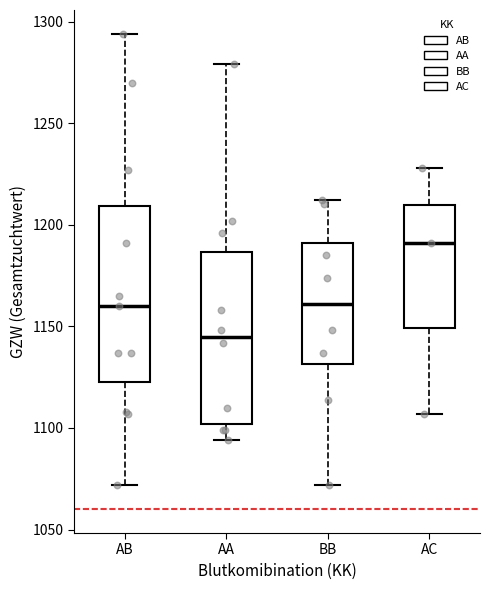

Reading left to right, transcribe this box plot: for each box, give where its median line is, the range the box spans, and where its two whiskers end, as read against the y-axis. The values are not printed on the chart, so give them approximately, as read against the axis.

AB: median 1160, box 1125 to 1210, whiskers 1070 to 1295
AA: median 1145, box 1100 to 1185, whiskers 1095 to 1280
BB: median 1160, box 1130 to 1190, whiskers 1070 to 1210
AC: median 1190, box 1150 to 1210, whiskers 1105 to 1230